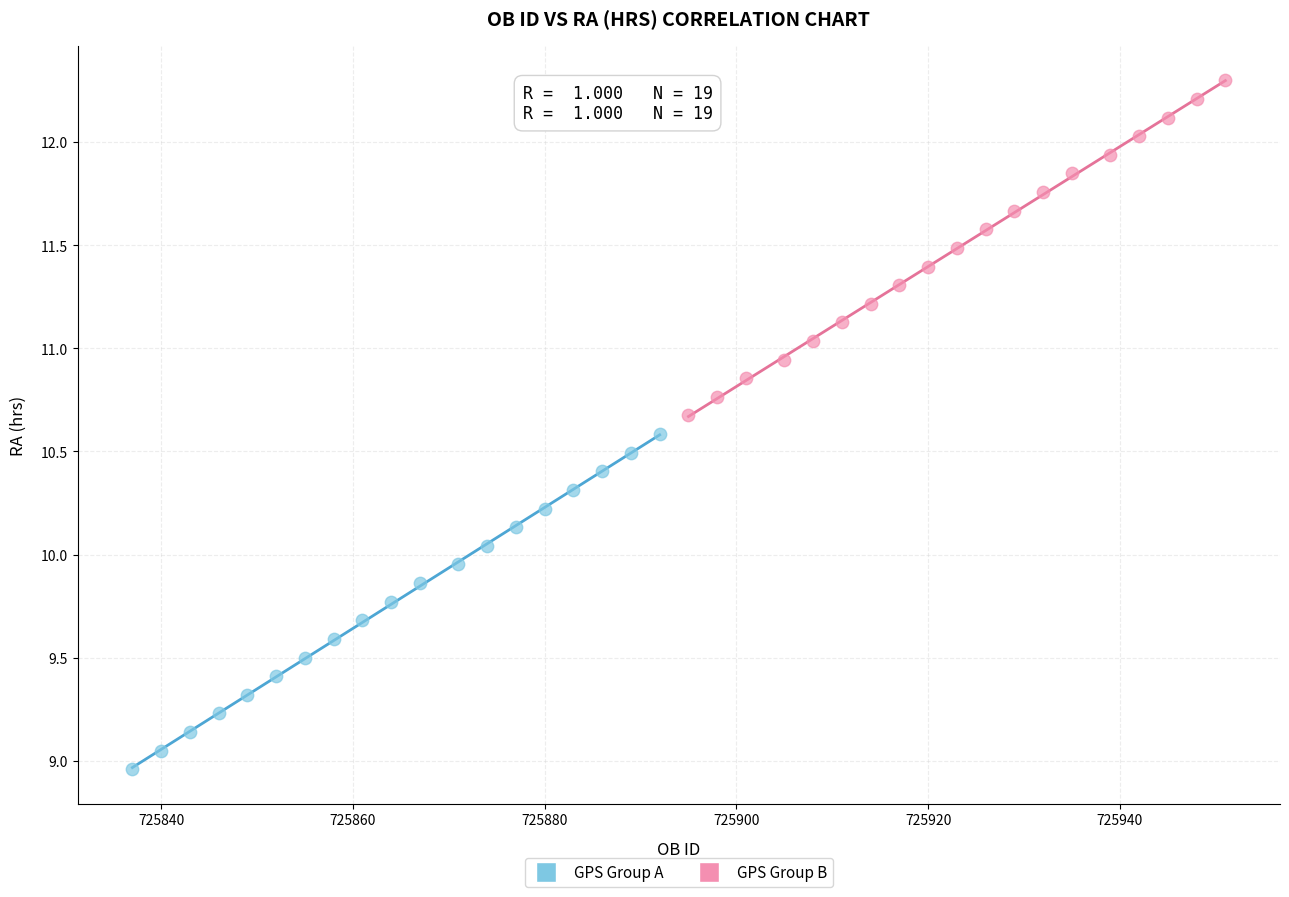

Which series reaches the maximum Y coordinate?

GPS Group B